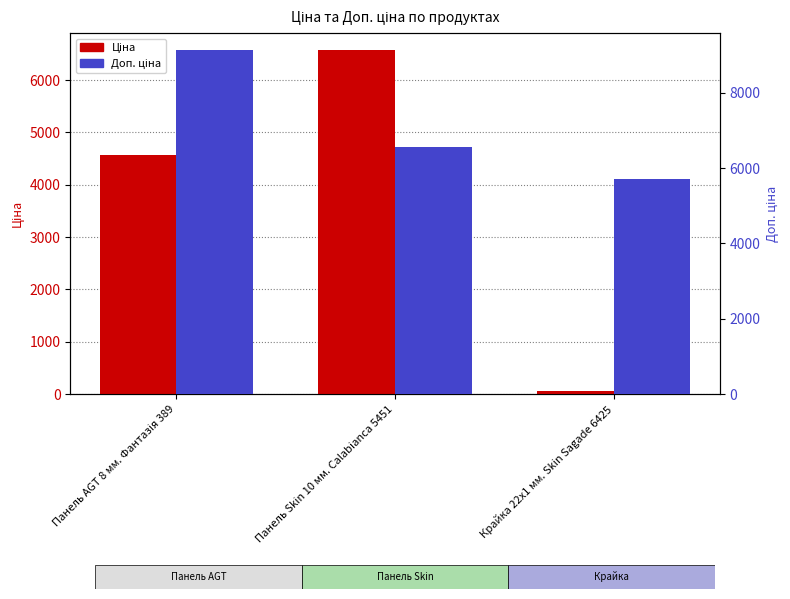

How many distinct data groups are displayed?

2